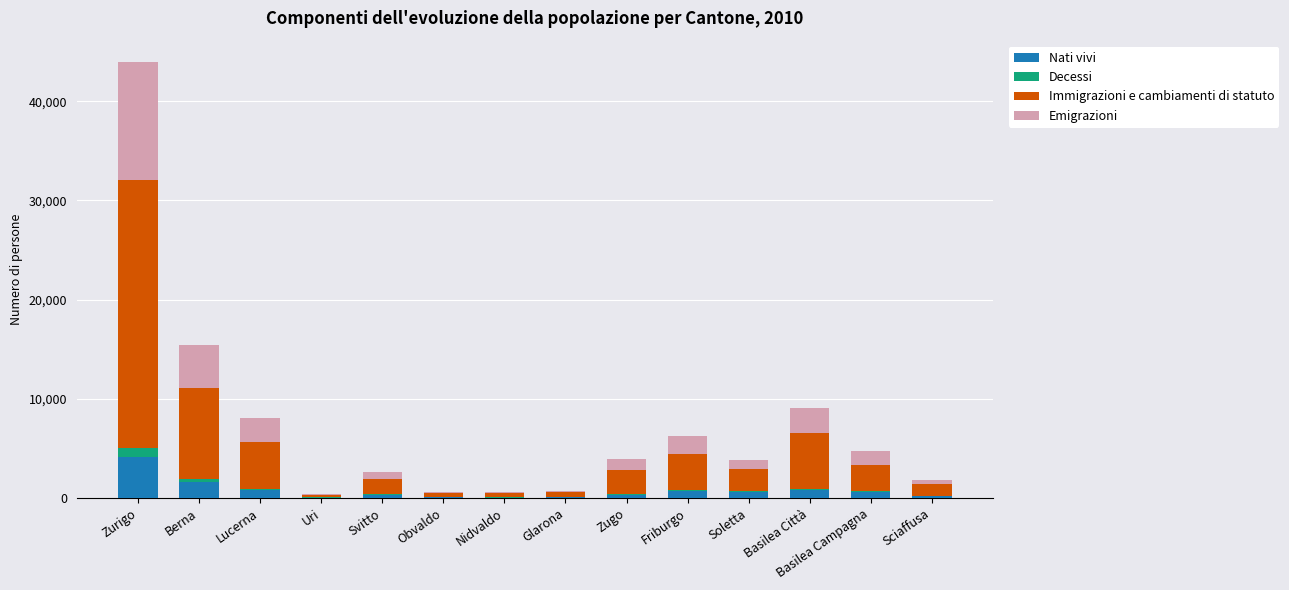

At which label does Nati vivi reach its peak?

Zurigo